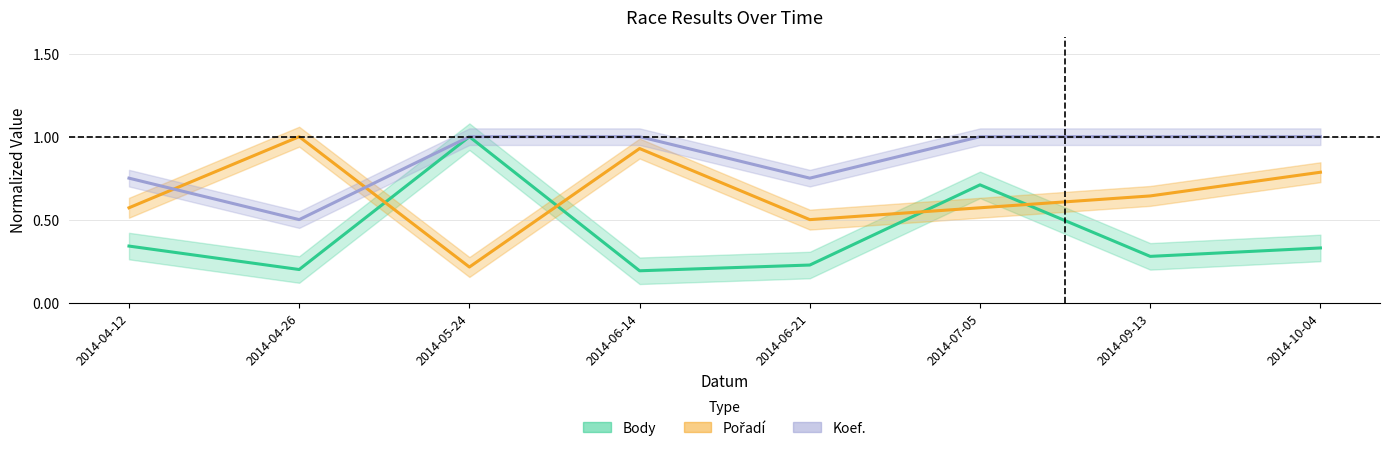

What are all the series names shown in the legend?

Body, Pořadí, Koef.